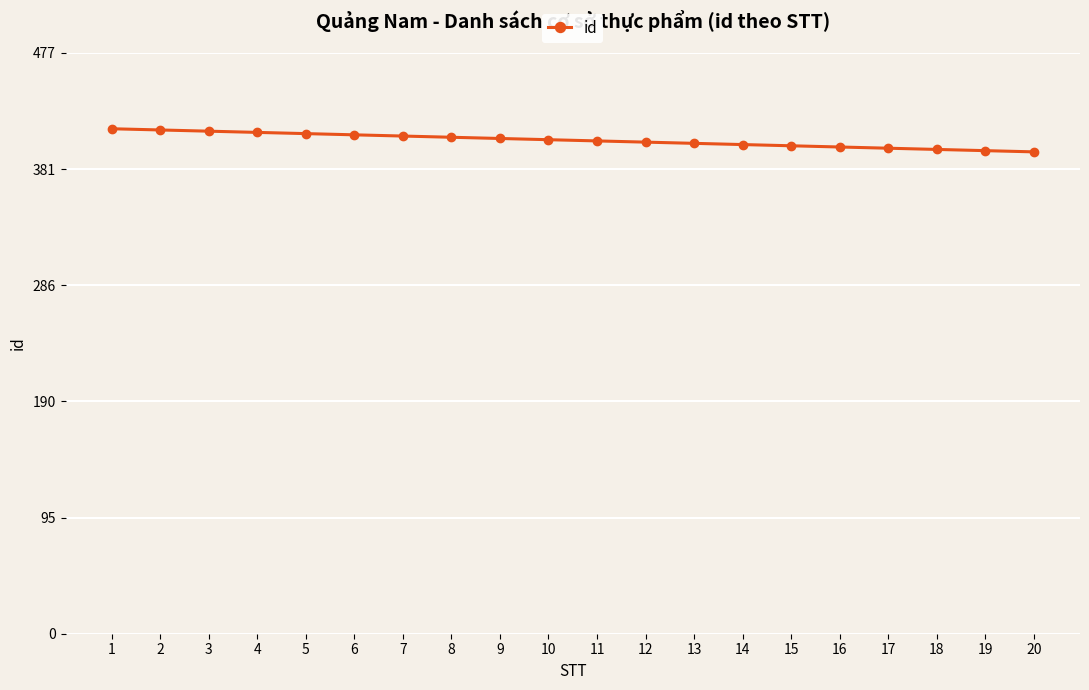

Approximately how many times larger is the value at 4 compared to 14?

1.0